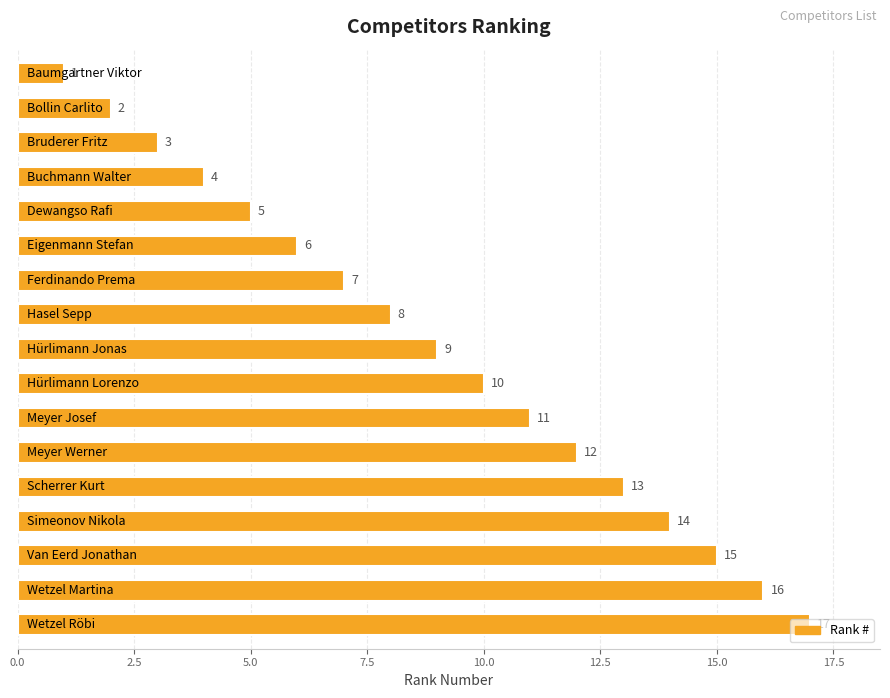

What is the greatest value displayed?

17